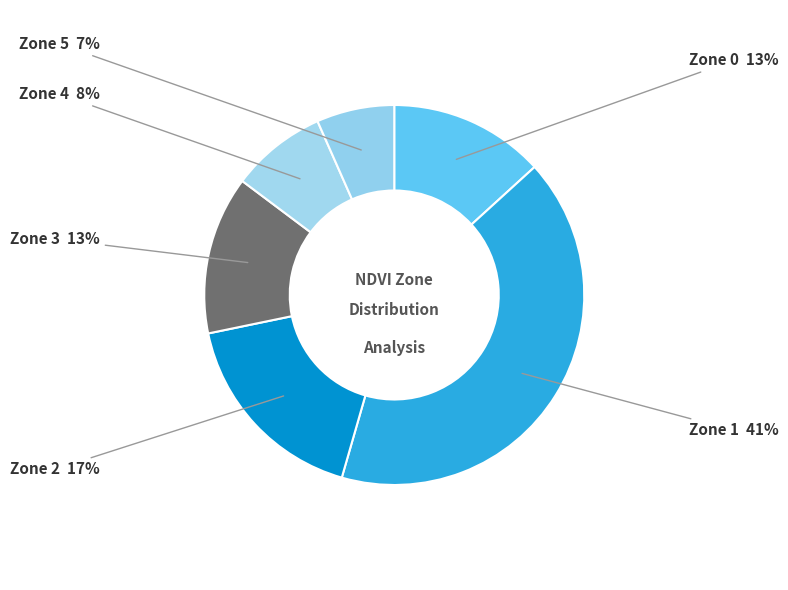

To the nearest percent, what portion does Zone 2 represent?

17%